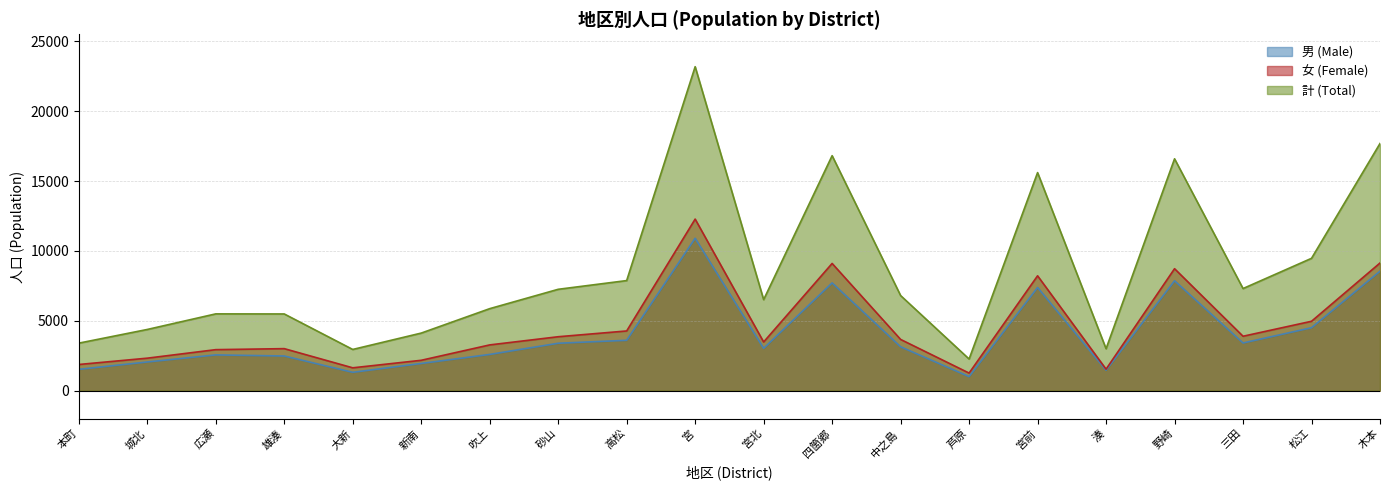

In 男 (Male), how many points are higher than both neighbors (excluding endpoints)?

5